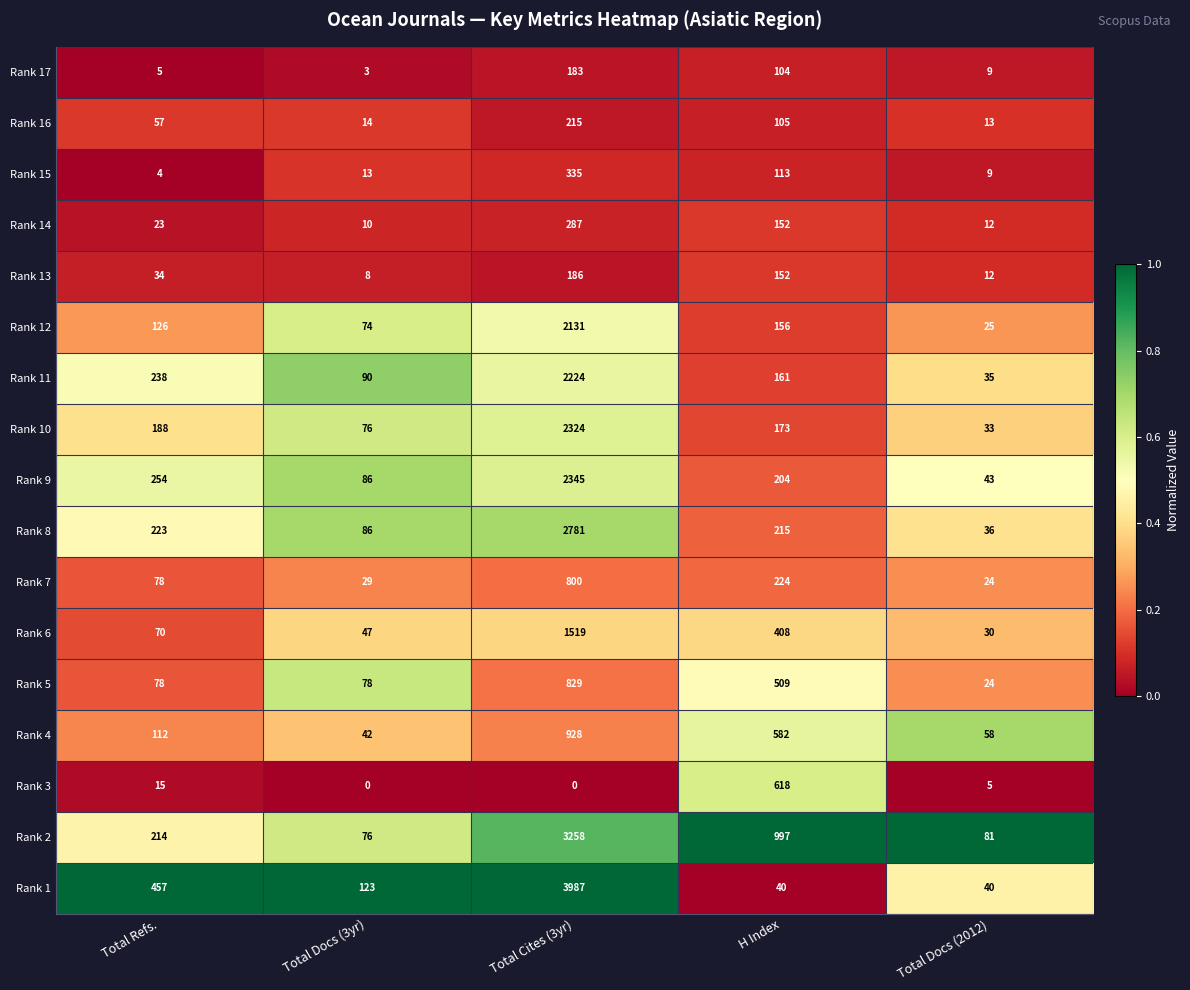

At how many categories does at least one series exceed 0?

5